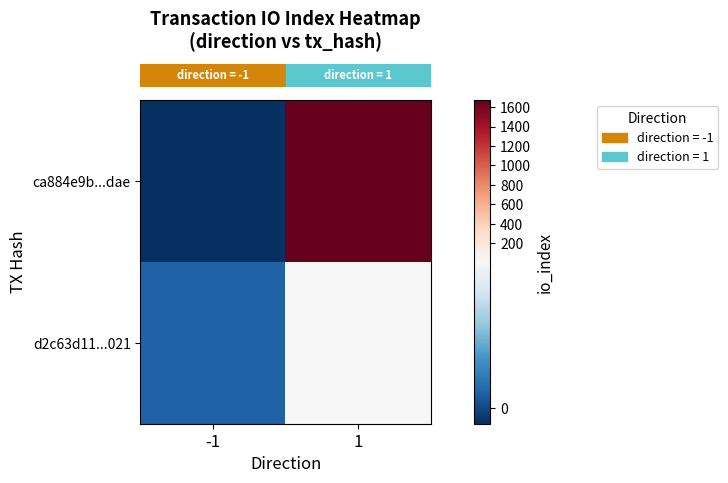

How many distinct data groups are displayed?

2